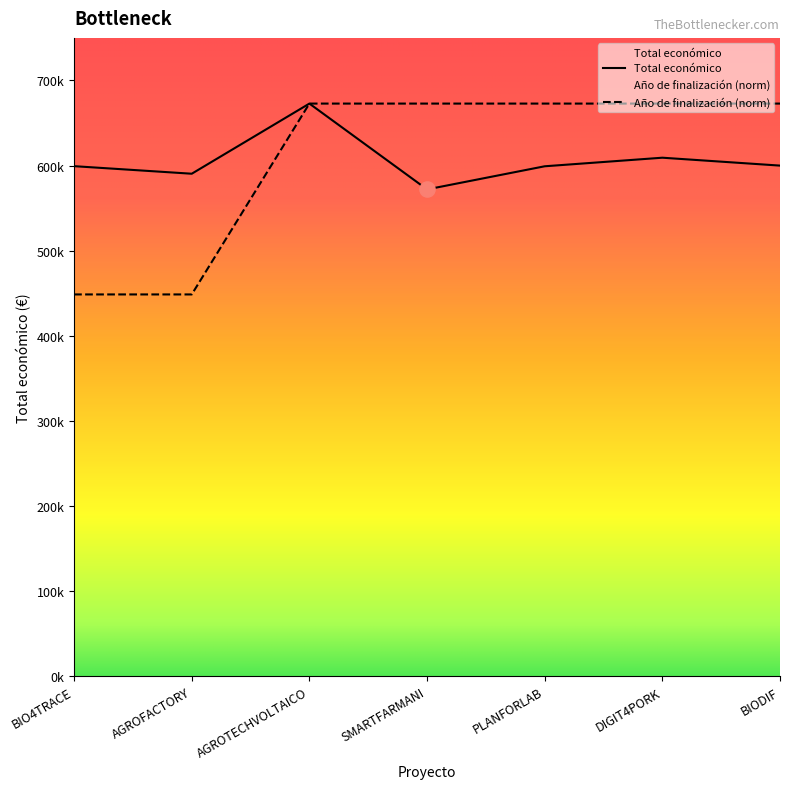

Which series has the largest total across all categories?

Año de finalización